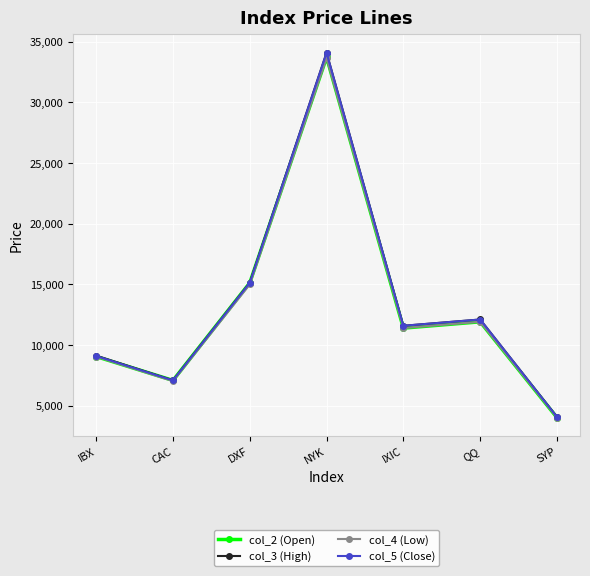

What is the sum of all col_4 (Low) values?

92066.0